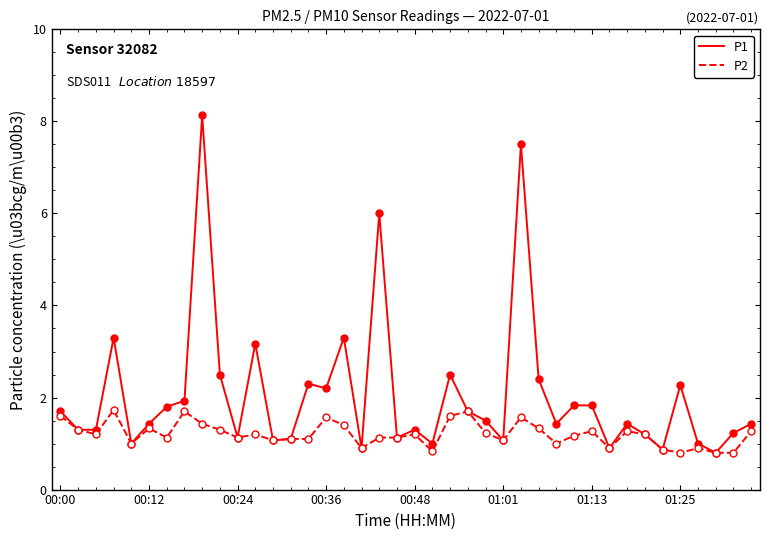

Which series has the largest total across all categories?

P1